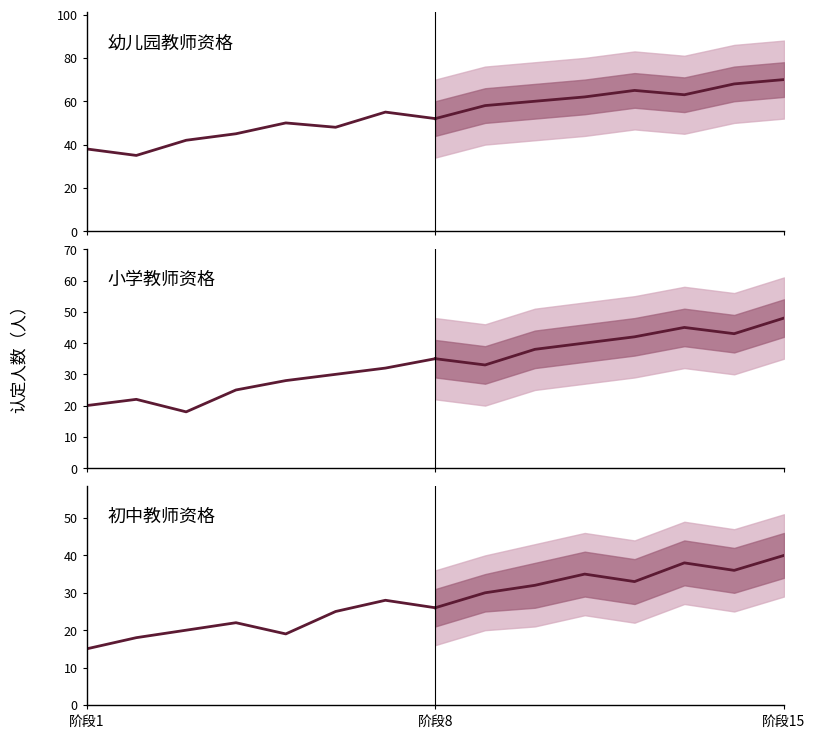

What is the average value of the 幼儿园教师资格 series?

46